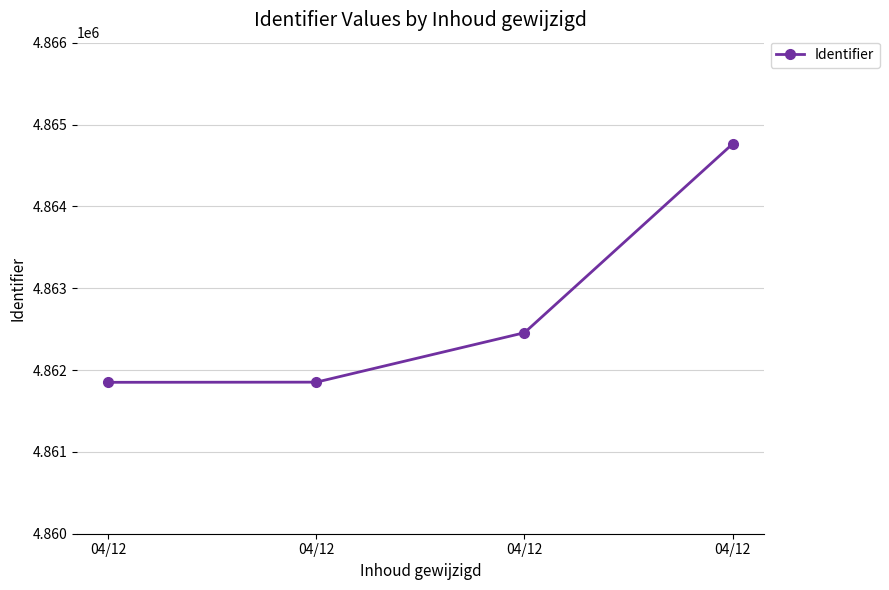

What value does the data have at 04/12?

4861850